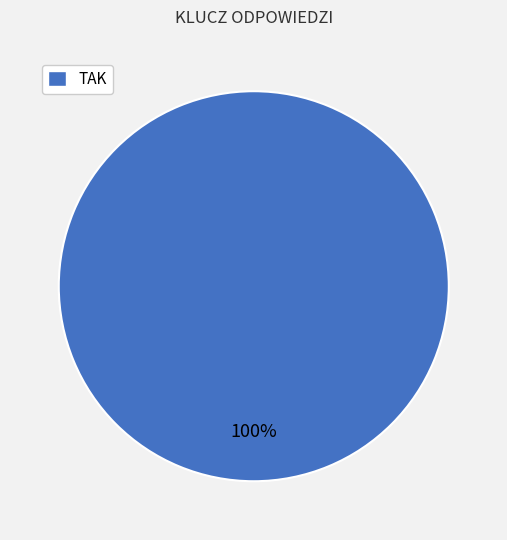

Rank the categories by value from lowest to highest.

TAK